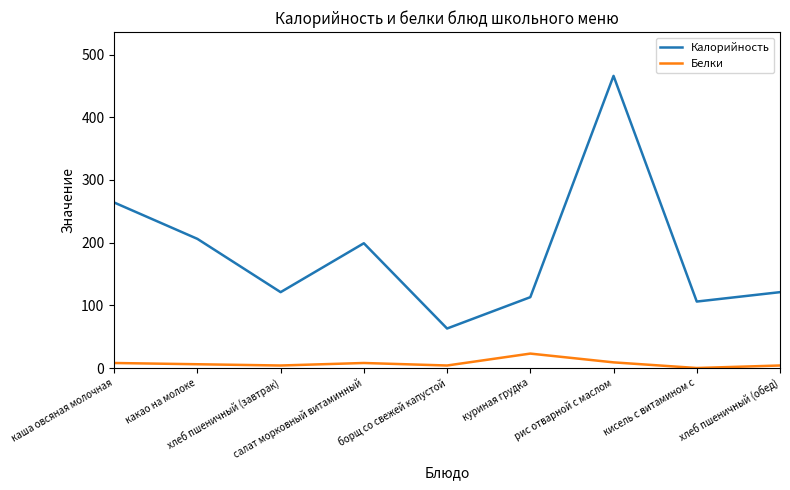

The value of Калорийность at салат морковный витаминный is 314. True or false?

False